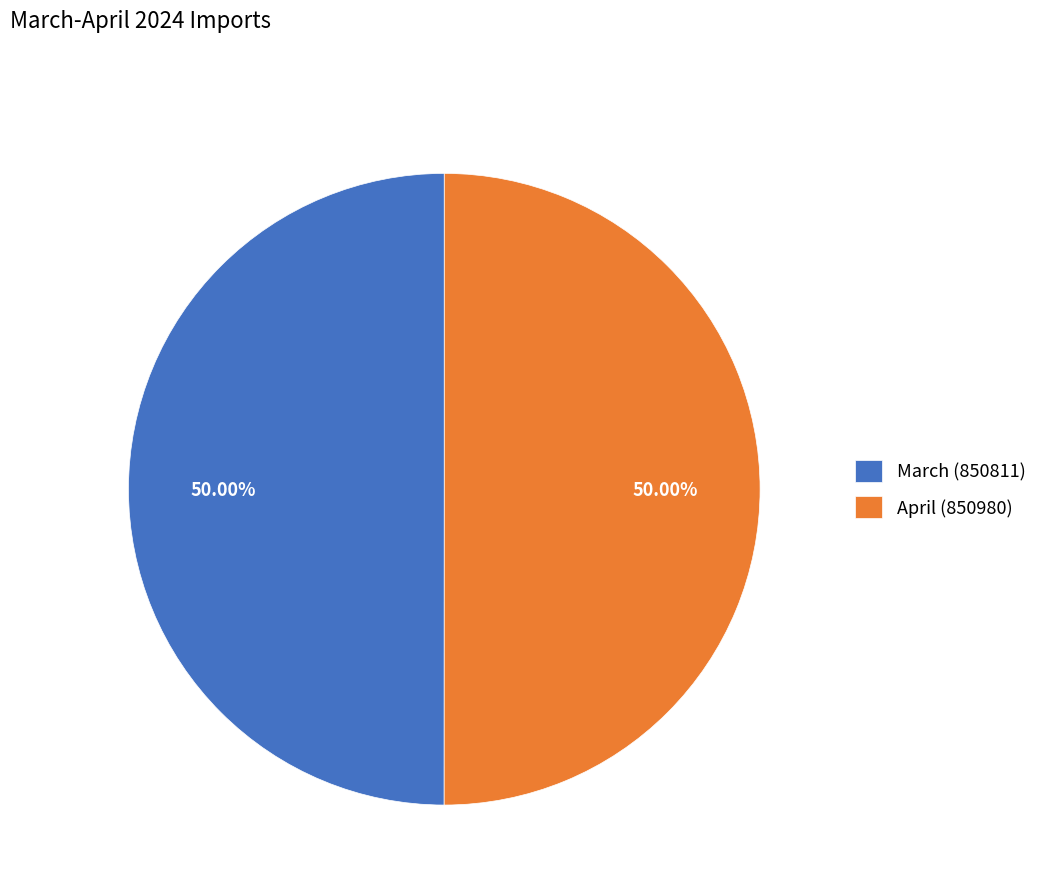

Do April (850980) and March (850811) together represent more than half of the pie?

Yes